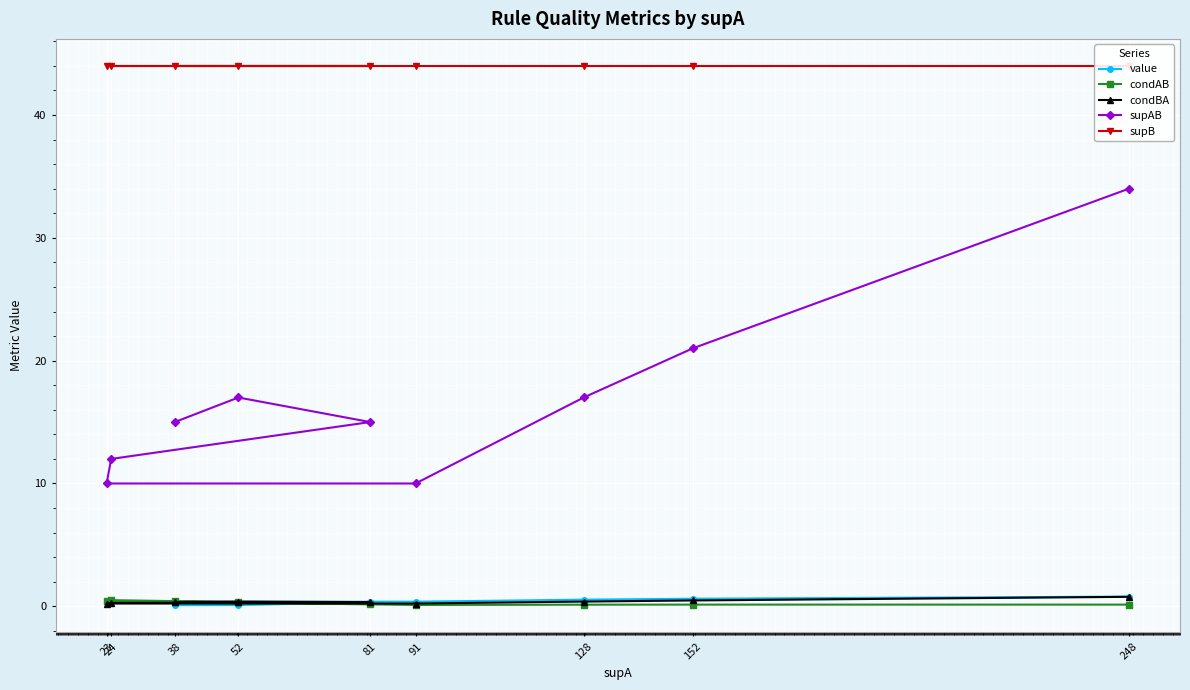

What is the value of the supAB point at the 6th from the left?

10.0